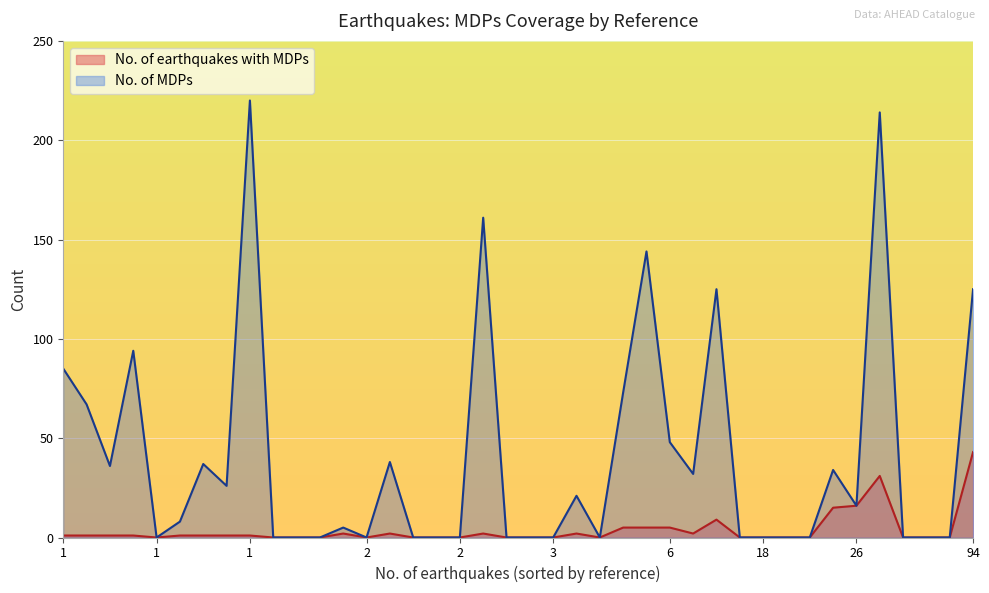

What is the difference between the No. of earthquakes with MDPs values at 2 and 1?

2